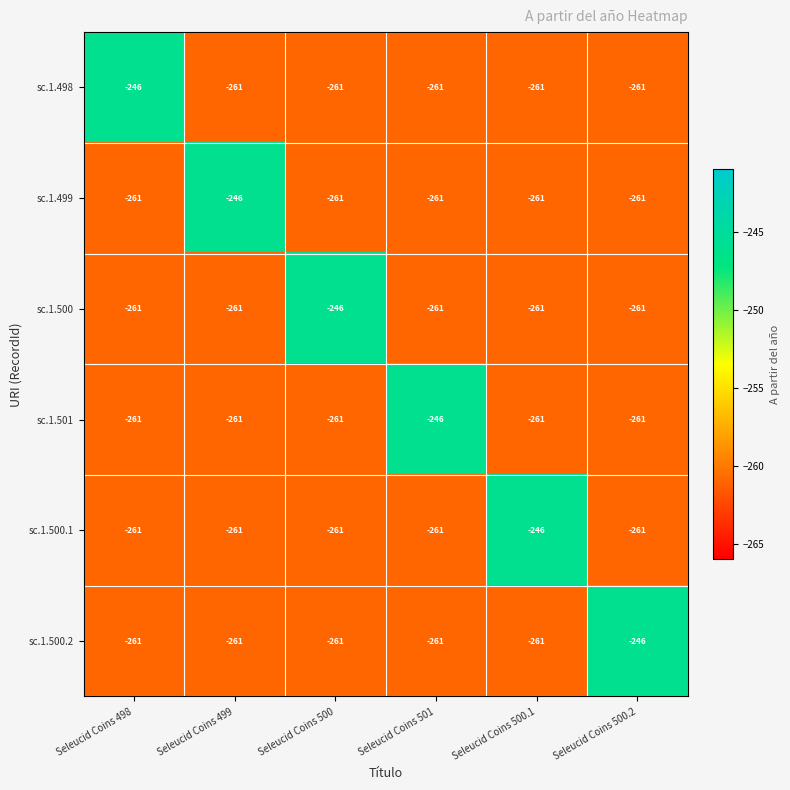

What is the spread (max minus min) of values at Seleucid Coins 501?

15